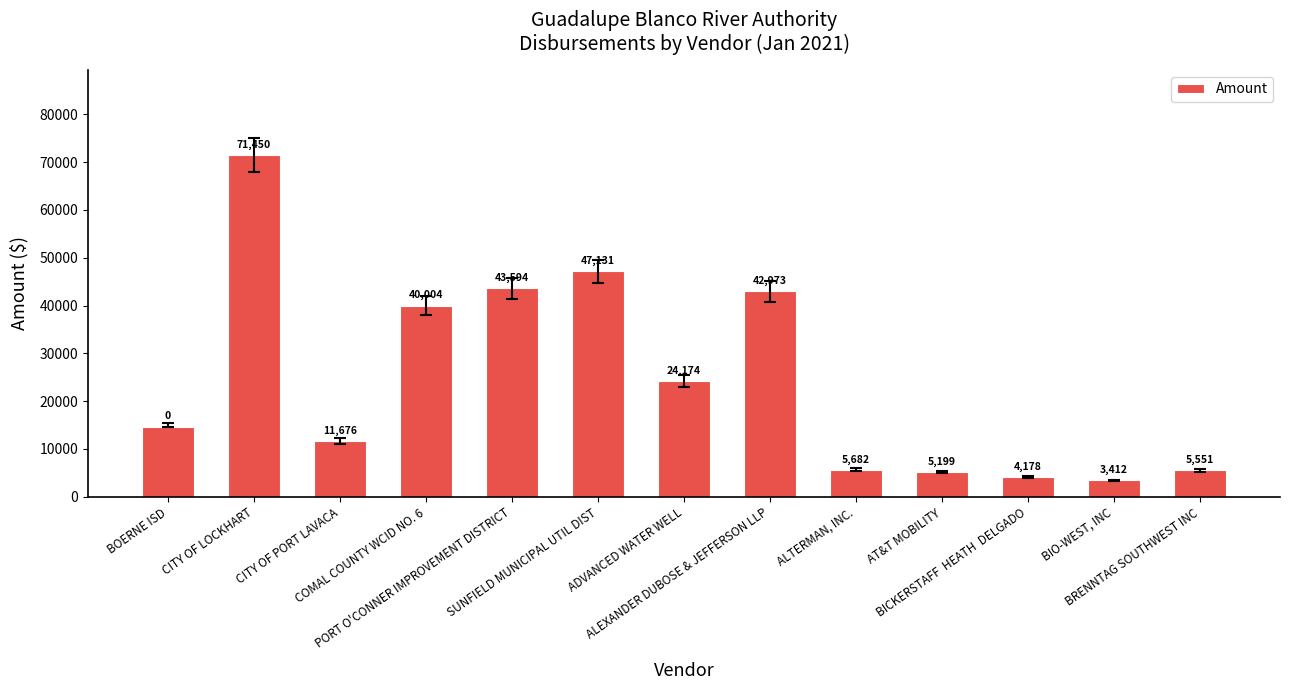

The value at ALTERMAN, INC. is 5682.0. True or false?

True